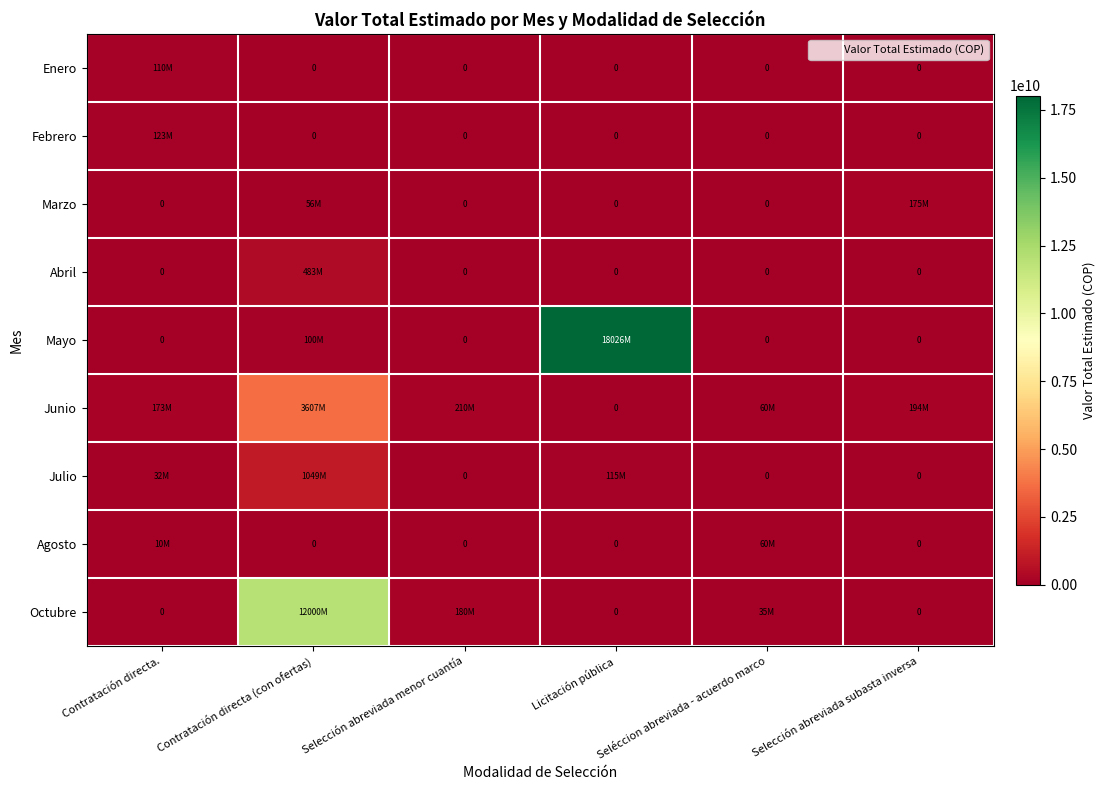

Which series has the widest spread of values?

Mayo